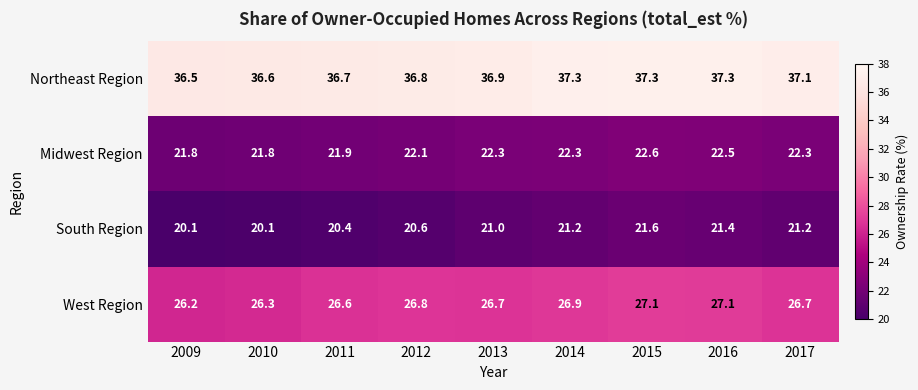

Which series has the largest total across all categories?

Northeast Region